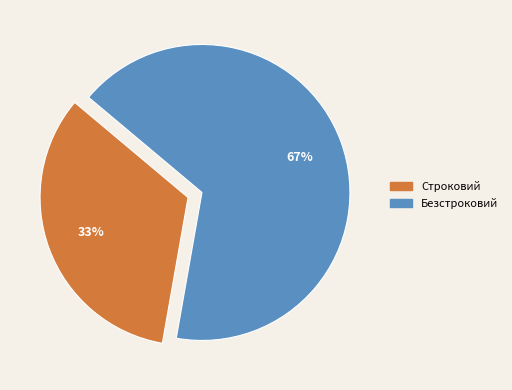

Which has a higher value, Строковий or Безстроковий?

Безстроковий